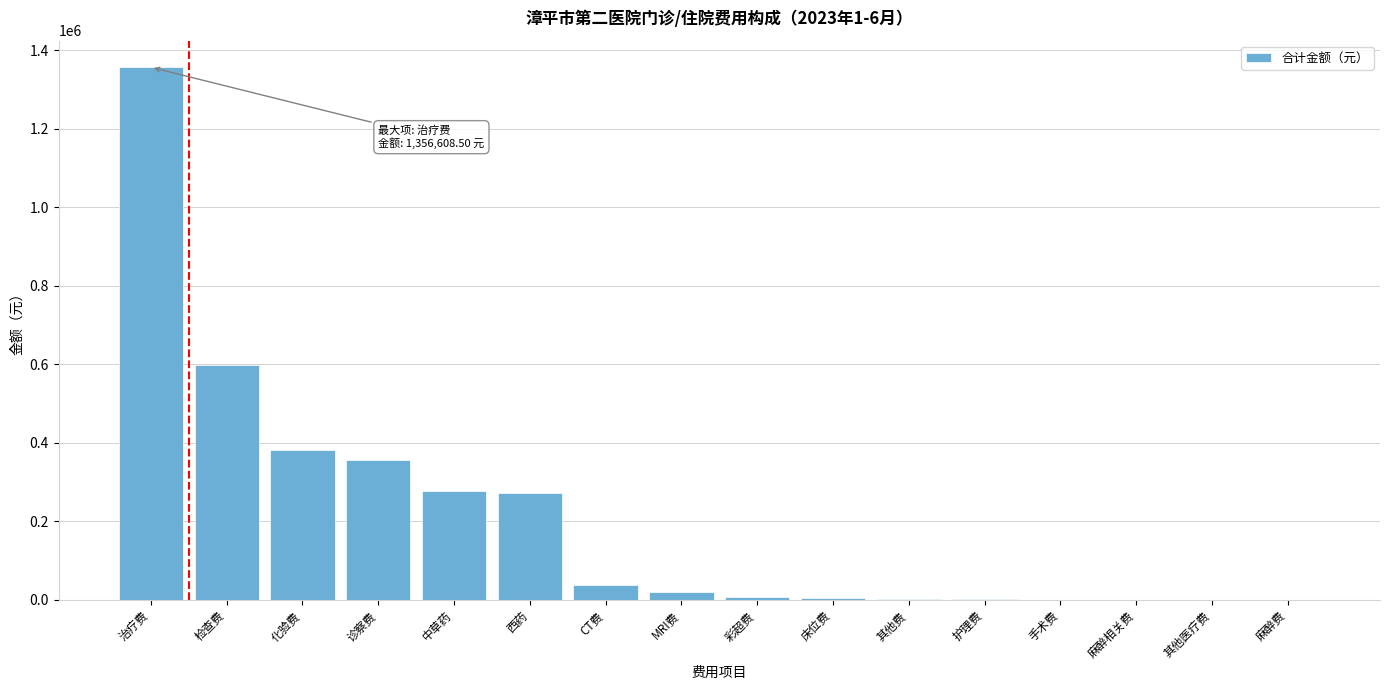

The value at 诊察费 is 357066.0. True or false?

True